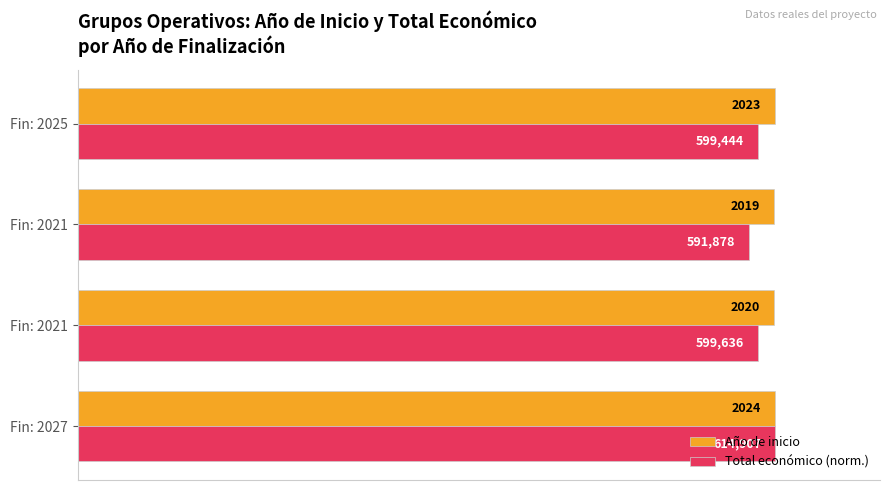

What are all the series names shown in the legend?

Año de inicio, Total económico (norm.)